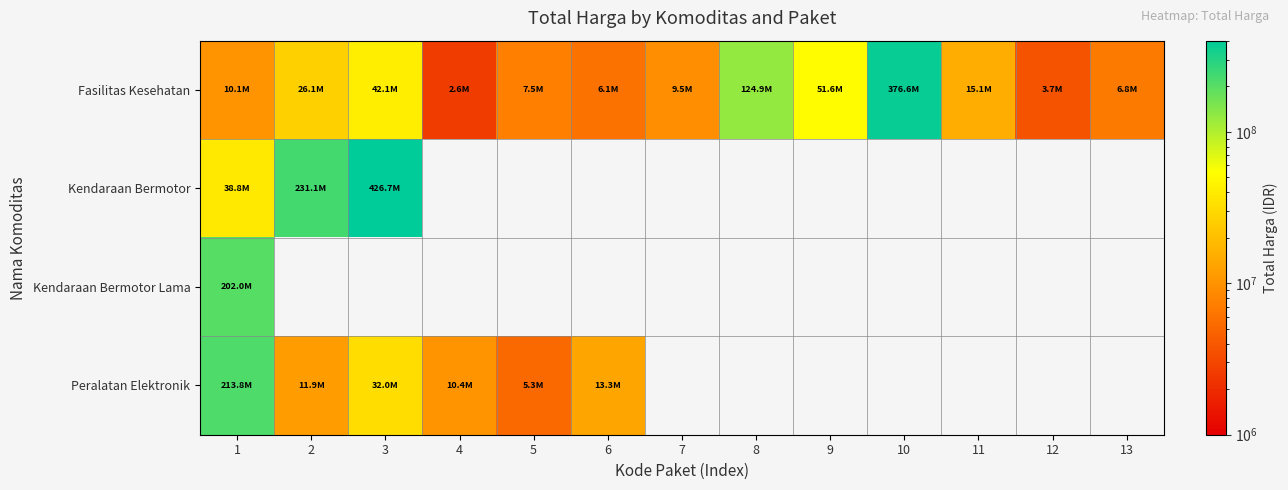

What is the difference between the maximum and minimum values in the Fasilitas Kesehatan series?

373995740.0